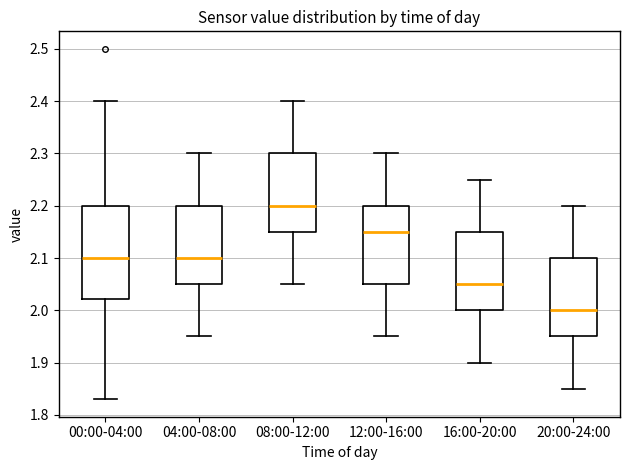

Reading left to right, read every box against the y-axis: the position of its median line, the range the box covers, and the ends of its whiskers. The values are not printed on the chart, so give them approximately, as read against the axis.

00:00-04:00: median 2.10, box 2.02 to 2.20, whiskers 1.83 to 2.40
04:00-08:00: median 2.10, box 2.05 to 2.20, whiskers 1.95 to 2.30
08:00-12:00: median 2.20, box 2.15 to 2.30, whiskers 2.05 to 2.40
12:00-16:00: median 2.15, box 2.05 to 2.20, whiskers 1.95 to 2.30
16:00-20:00: median 2.05, box 2.00 to 2.15, whiskers 1.90 to 2.25
20:00-24:00: median 2.00, box 1.95 to 2.10, whiskers 1.85 to 2.20